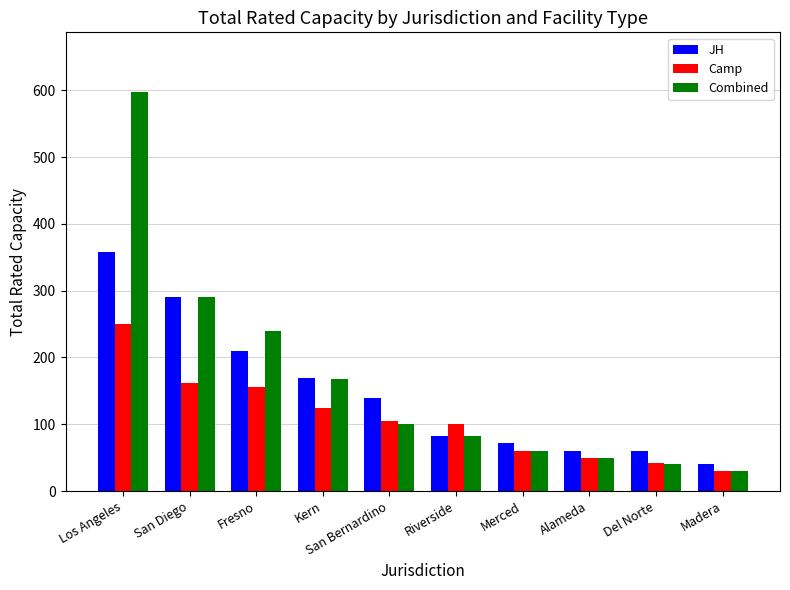

Reading right to left, what are all the values shown in this chart?

JH: Madera=40	Del Norte=60	Alameda=60	Merced=72	Riverside=82	San Bernardino=140	Kern=170	Fresno=210	San Diego=290	Los Angeles=358
Camp: Madera=30	Del Norte=42	Alameda=50	Merced=60	Riverside=100	San Bernardino=105	Kern=125	Fresno=156	San Diego=162	Los Angeles=250
Combined: Madera=30	Del Norte=40	Alameda=50	Merced=60	Riverside=82	San Bernardino=100	Kern=168	Fresno=240	San Diego=290	Los Angeles=597